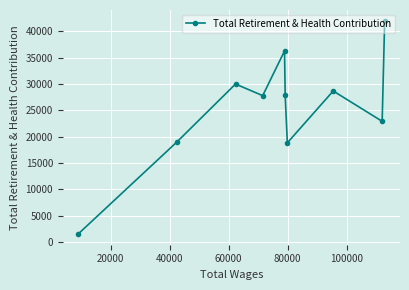

What is the value of the 9th point from the left?

22923